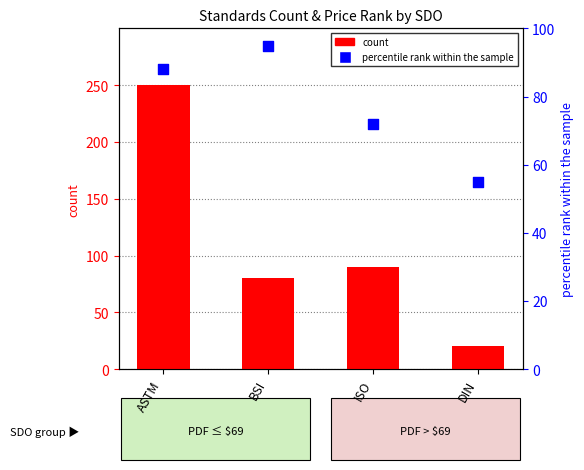

What is the total value across all series at DIN?

75